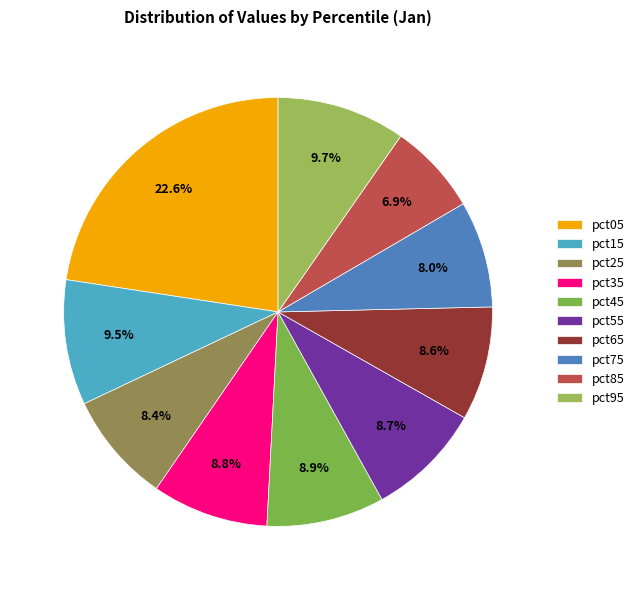

To the nearest percent, what portion does pct35 represent?

9%